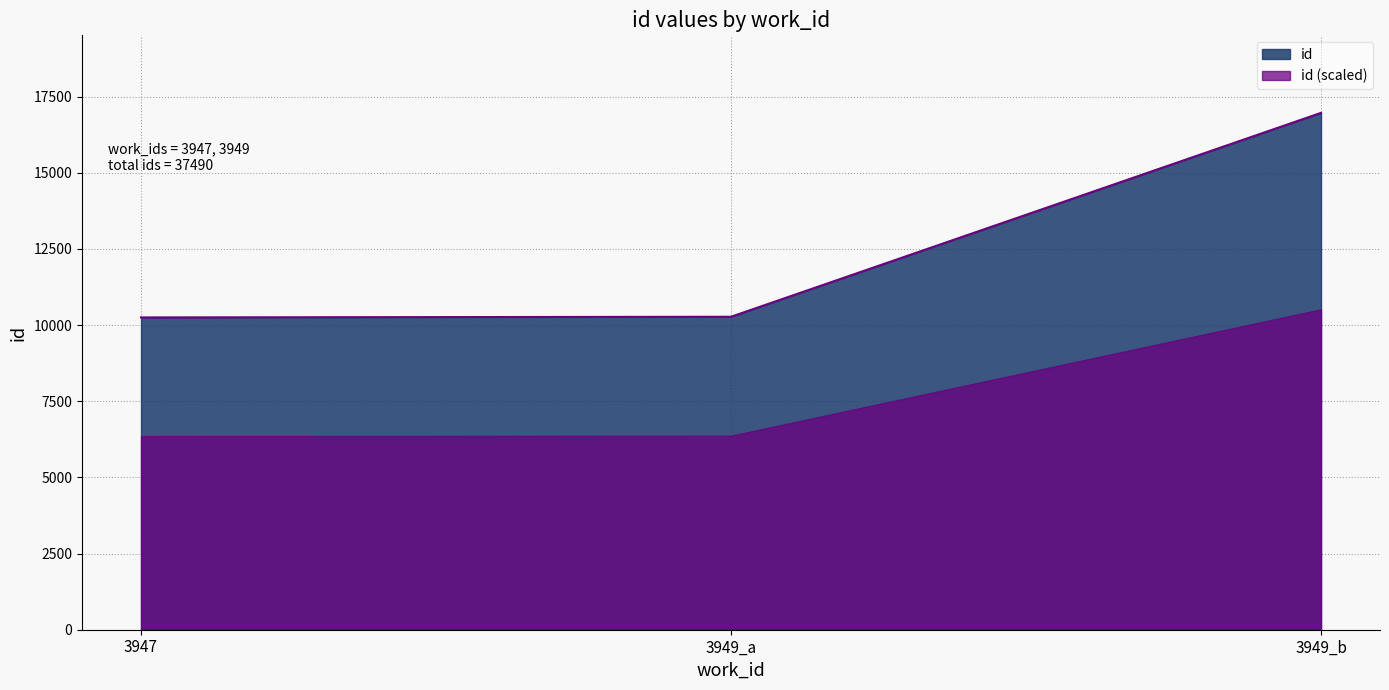

Which category has the lowest value across all series?

3947